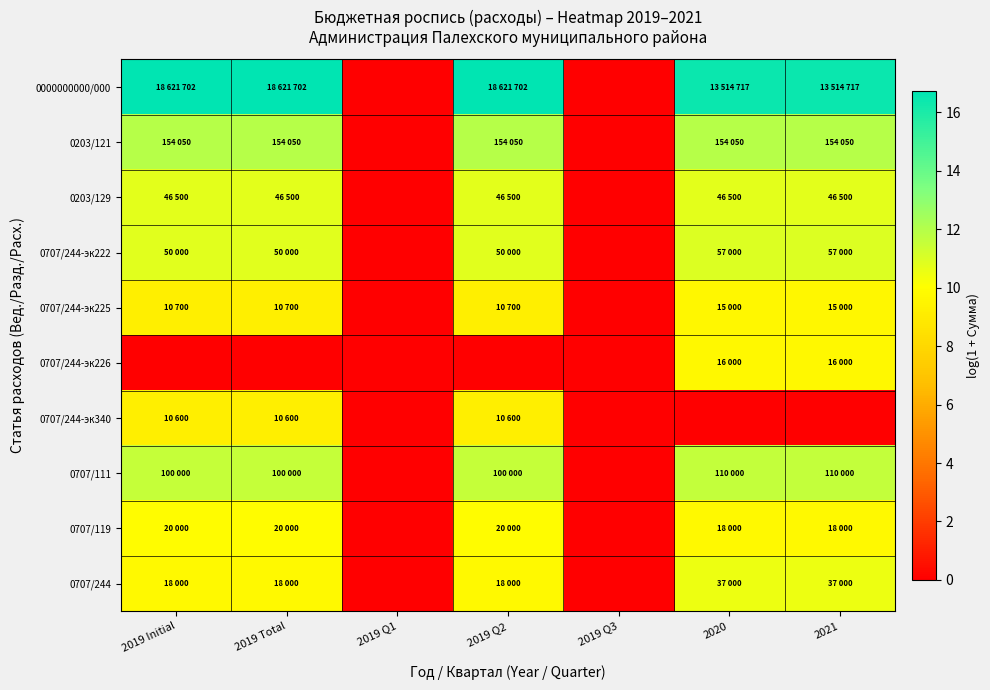

List the series in order of their peak value, lowest first.

0707/244-эк340, 0707/244-эк225, 0707/244-эк226, 0707/119, 0707/244, 0203/129, 0707/244-эк222, 0707/111, 0203/121, 0000000000/000